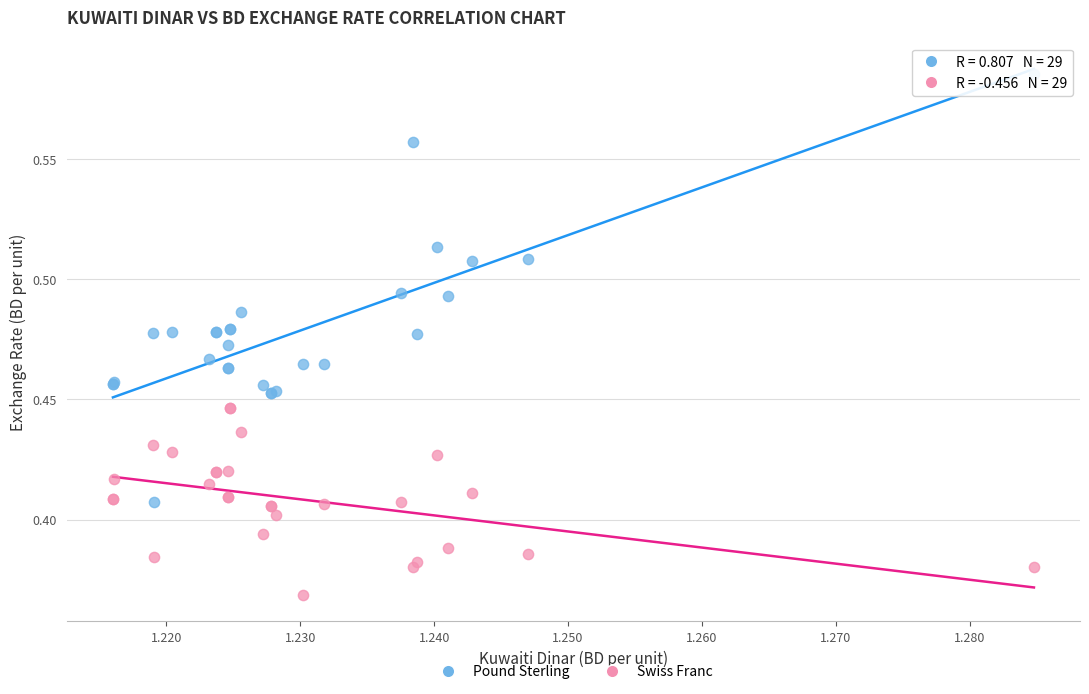

Which series has the widest spread of Y values?

Pound Sterling